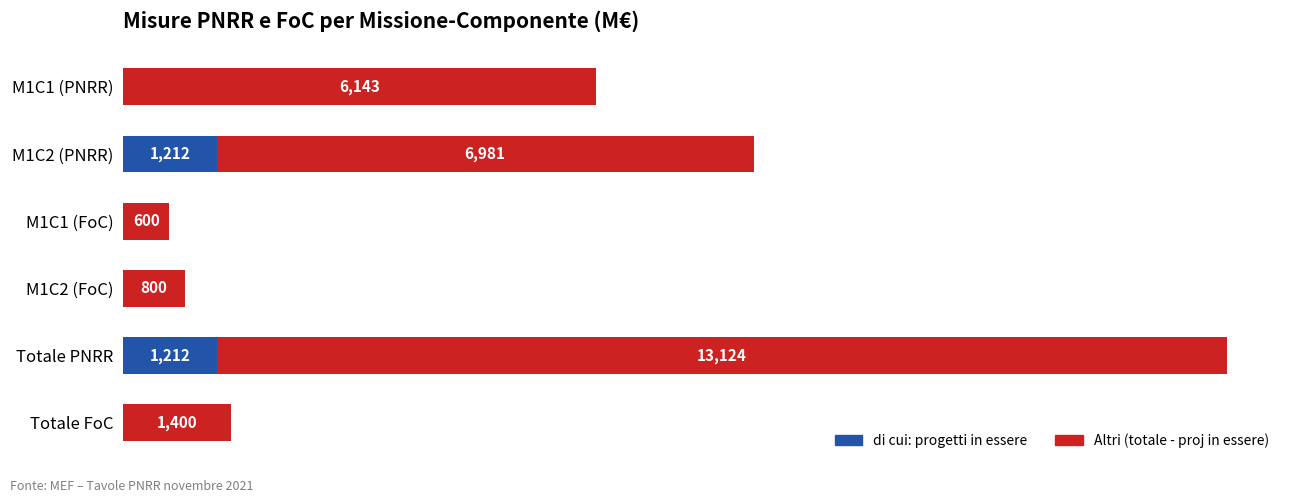

At which category is the sum across all series the highest?

Totale PNRR